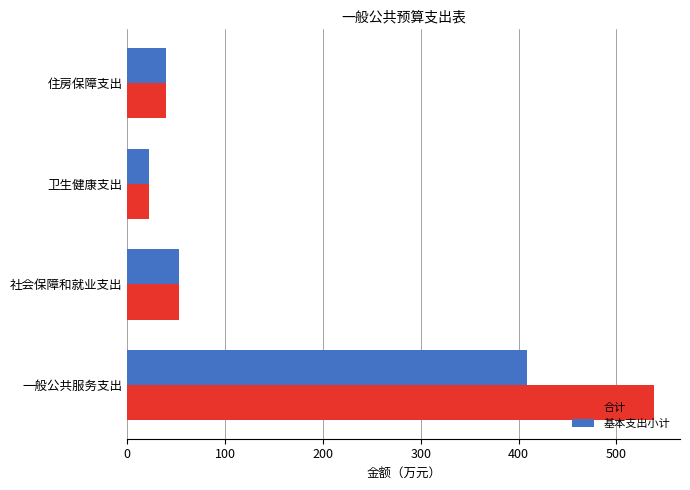

Which series has the largest range (max minus min)?

合计